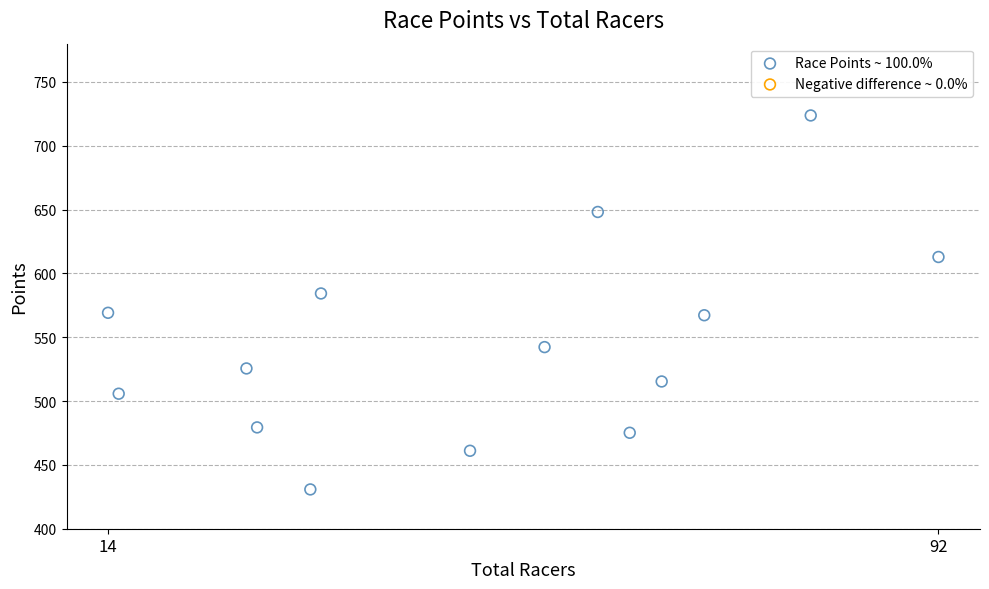

What is the range of Y values (max minus min)?

293.0